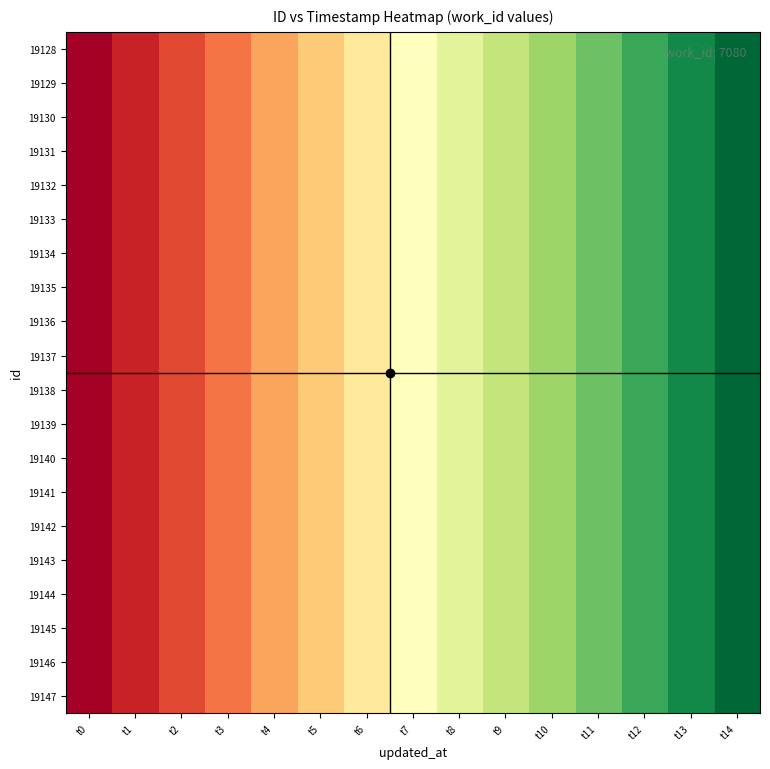

Which has a higher value, t6 or t3?

t6